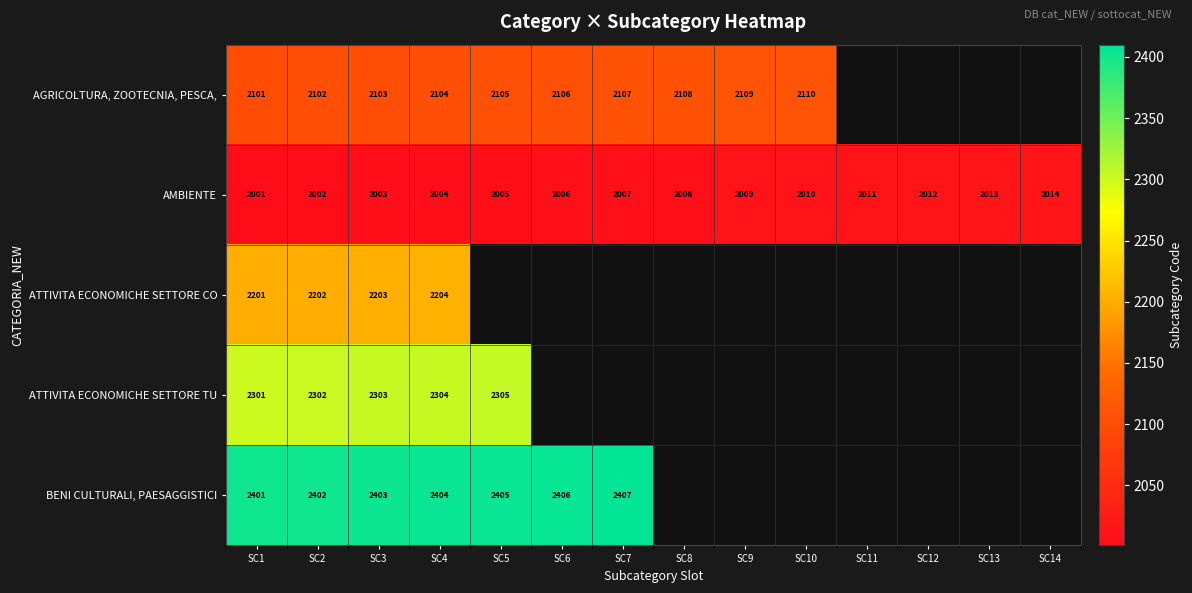

The AGRICOLTURA, ZOOTECNIA, PESCA, series shows 2933 at SC5. True or false?

False